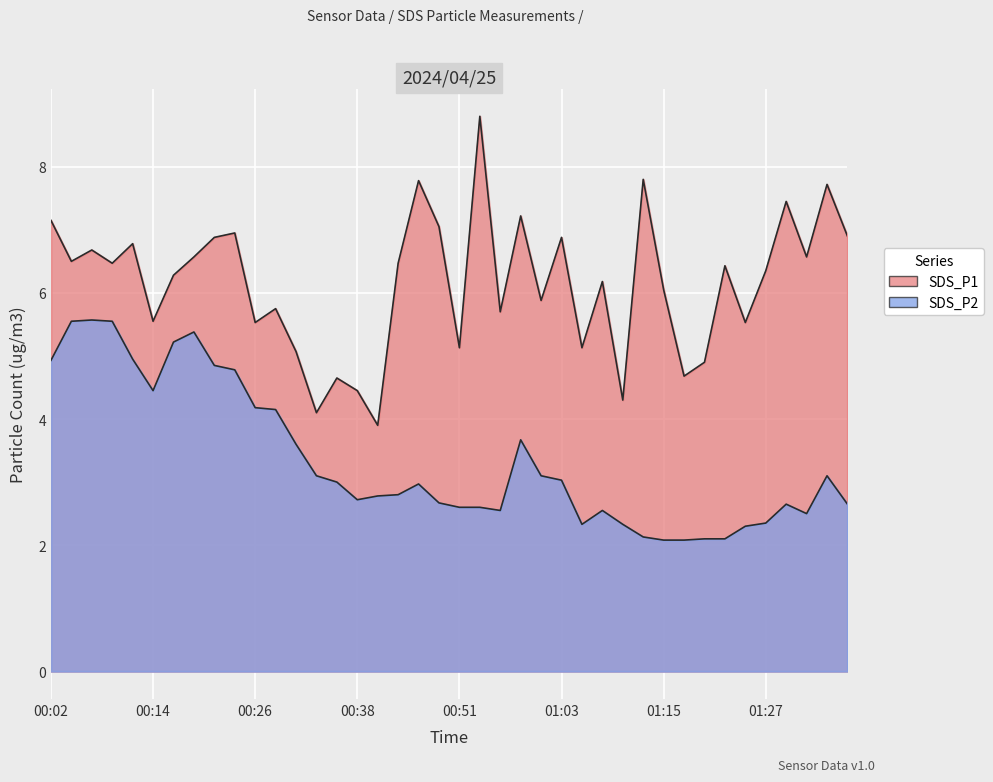

Reading right to left, extract all data points from this chart.

SDS_P1: 6.9	7.7	6.6	7.5	6.3	5.5	6.4	4.9	4.7	6.0	7.8	4.3	6.2	5.1	6.9	5.9	7.2	5.7	8.8	5.1	7.0	7.8	6.5	3.9	4.5	4.7	4.1	5.1	5.8	5.5	7.0	6.9	6.6	6.3	5.5	6.8	6.5	6.7	6.5	7.2
SDS_P2: 2.6	3.1	2.5	2.6	2.4	2.3	2.1	2.1	2.1	2.1	2.1	2.3	2.5	2.3	3.0	3.1	3.7	2.5	2.6	2.6	2.7	3.0	2.8	2.8	2.7	3.0	3.1	3.6	4.2	4.2	4.8	4.8	5.4	5.2	4.5	5.0	5.5	5.6	5.5	4.9